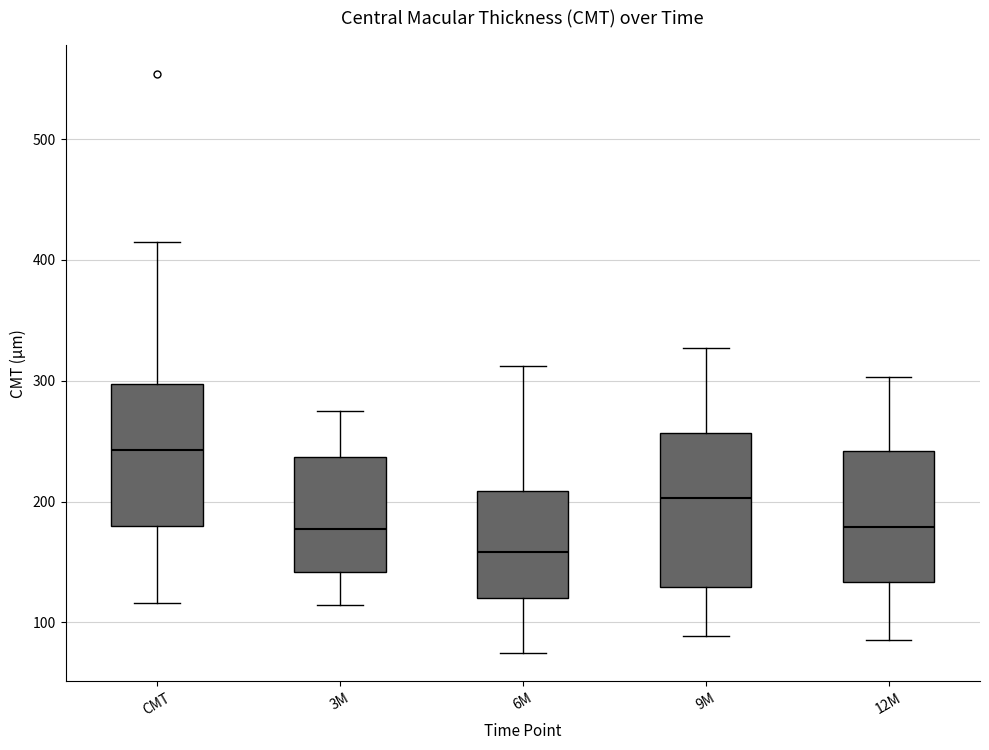

Reading left to right, transcribe this box plot: for each box, give where its median line is, the range the box spans, and where its two whiskers end, as read against the y-axis. The values are not printed on the chart, so give them approximately, as read against the axis.

CMT: median 240, box 180 to 300, whiskers 120 to 420
3M: median 180, box 140 to 240, whiskers 110 to 280
6M: median 160, box 120 to 210, whiskers 80 to 310
9M: median 200, box 130 to 260, whiskers 90 to 330
12M: median 180, box 130 to 240, whiskers 90 to 300